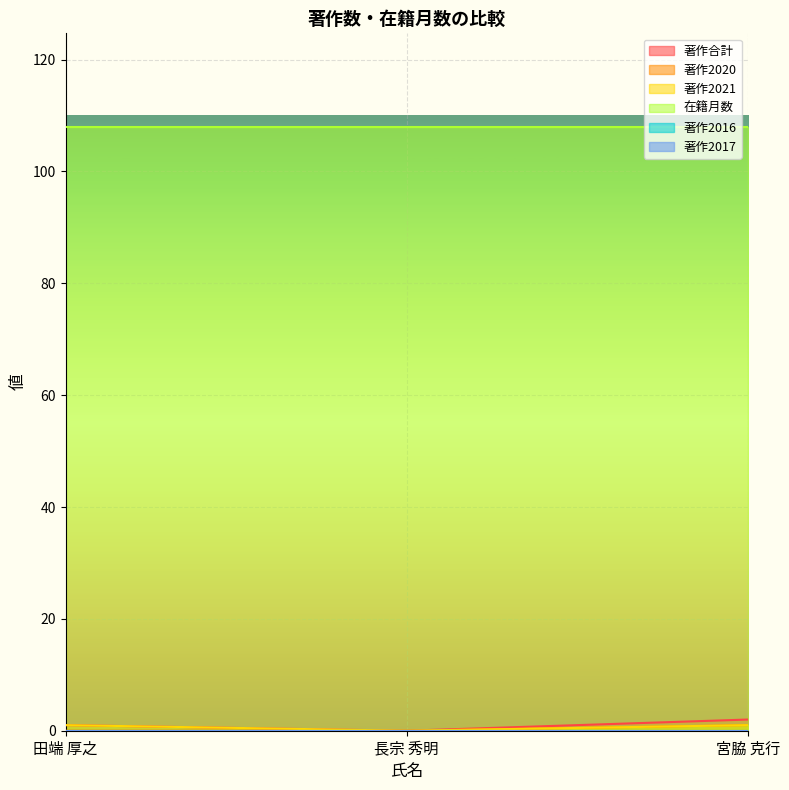

What is the value of the 著作合計 point at the 1st from the left?

1